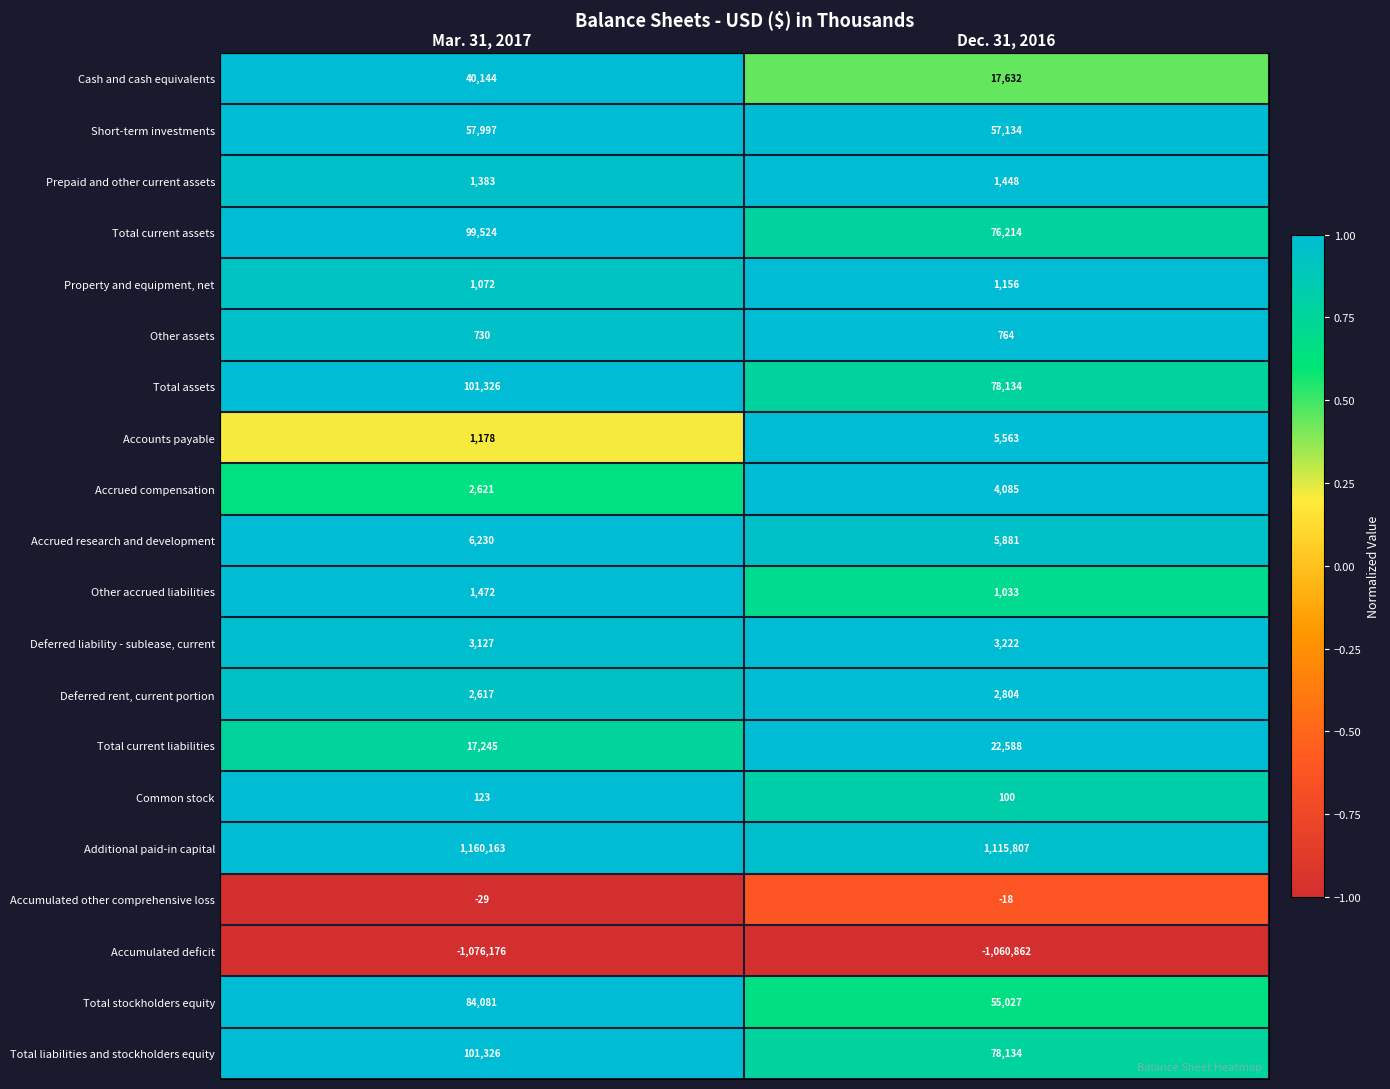

At which category is the sum across all series the highest?

Mar. 31, 2017